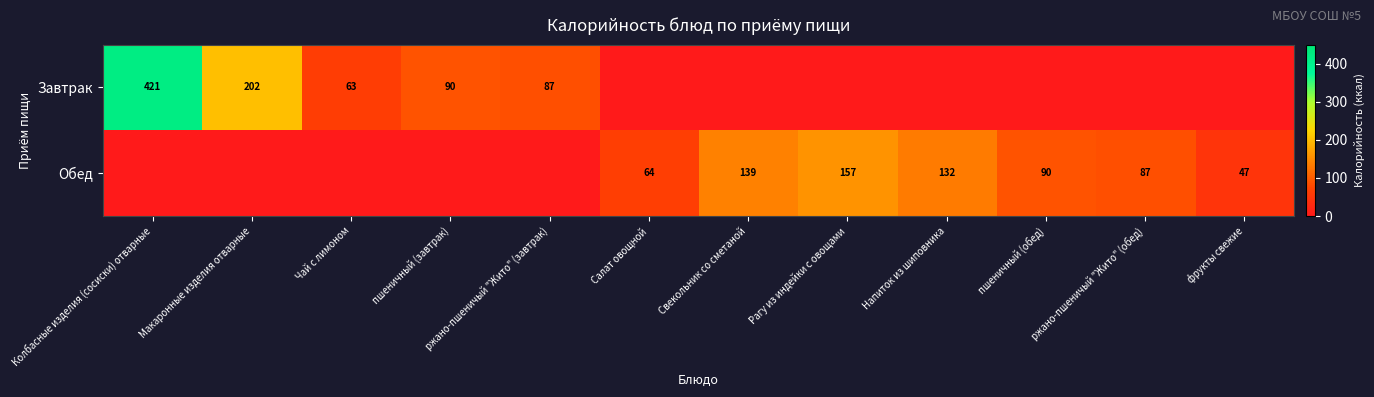

What is the difference between the Обед values at Свекольник со сметаной and Напиток из шиповника?

7